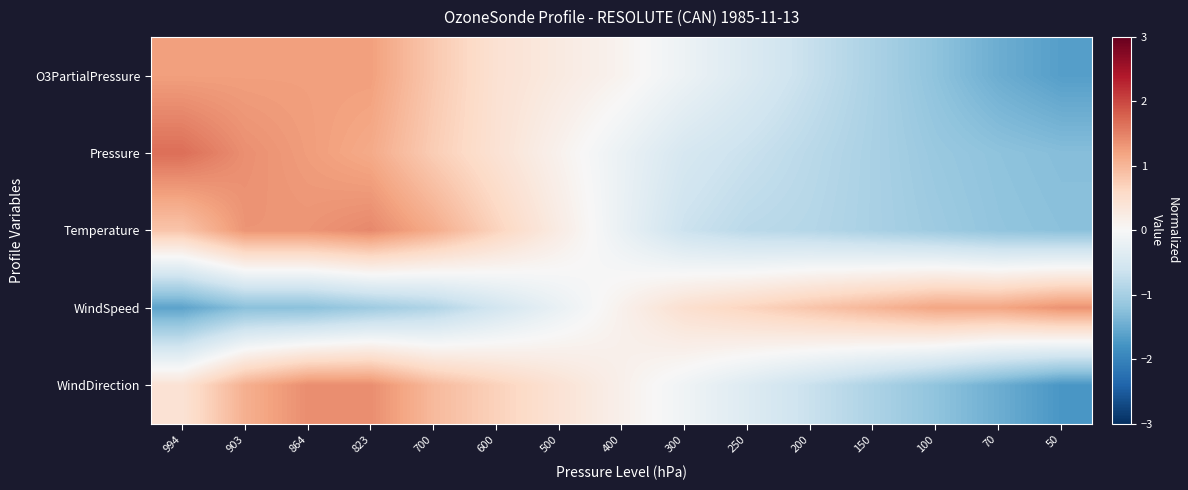

Between 100 and 250, which is larger?

250